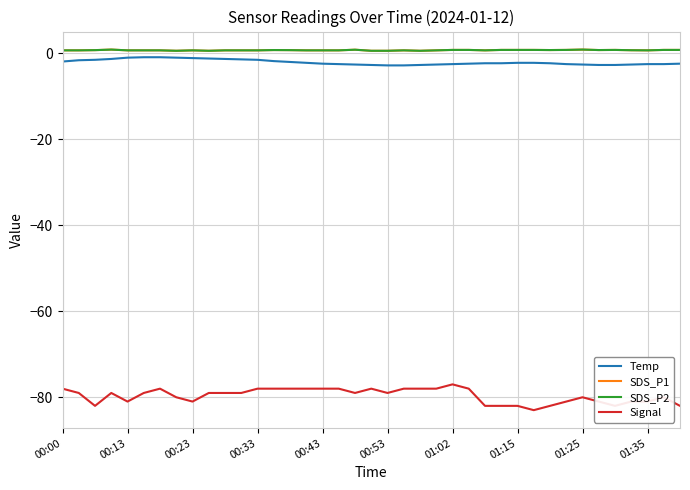

Does the chart display data point markers on the line(s)?

No